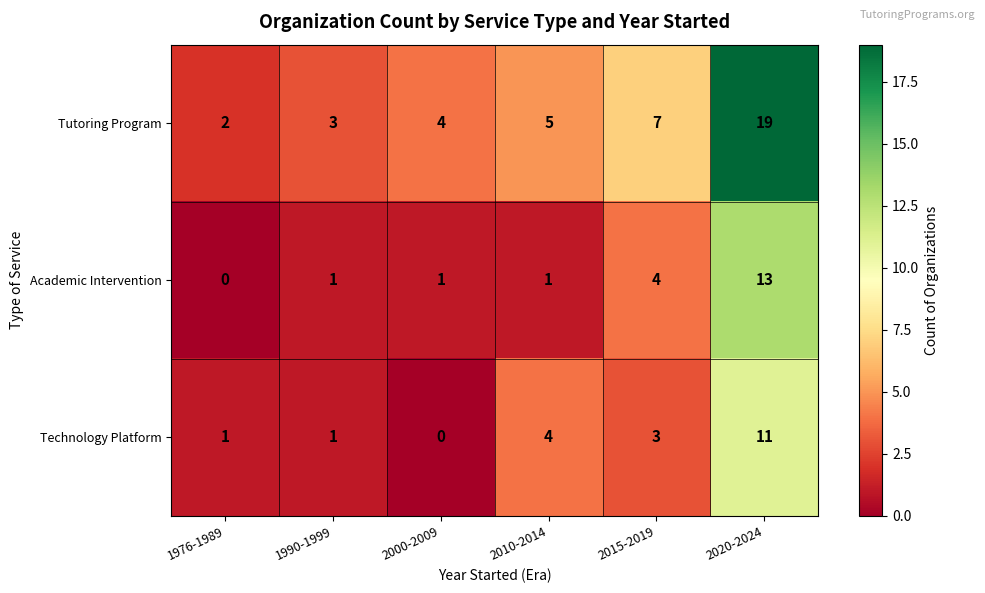

What is the highest value of the Academic Intervention series?

13